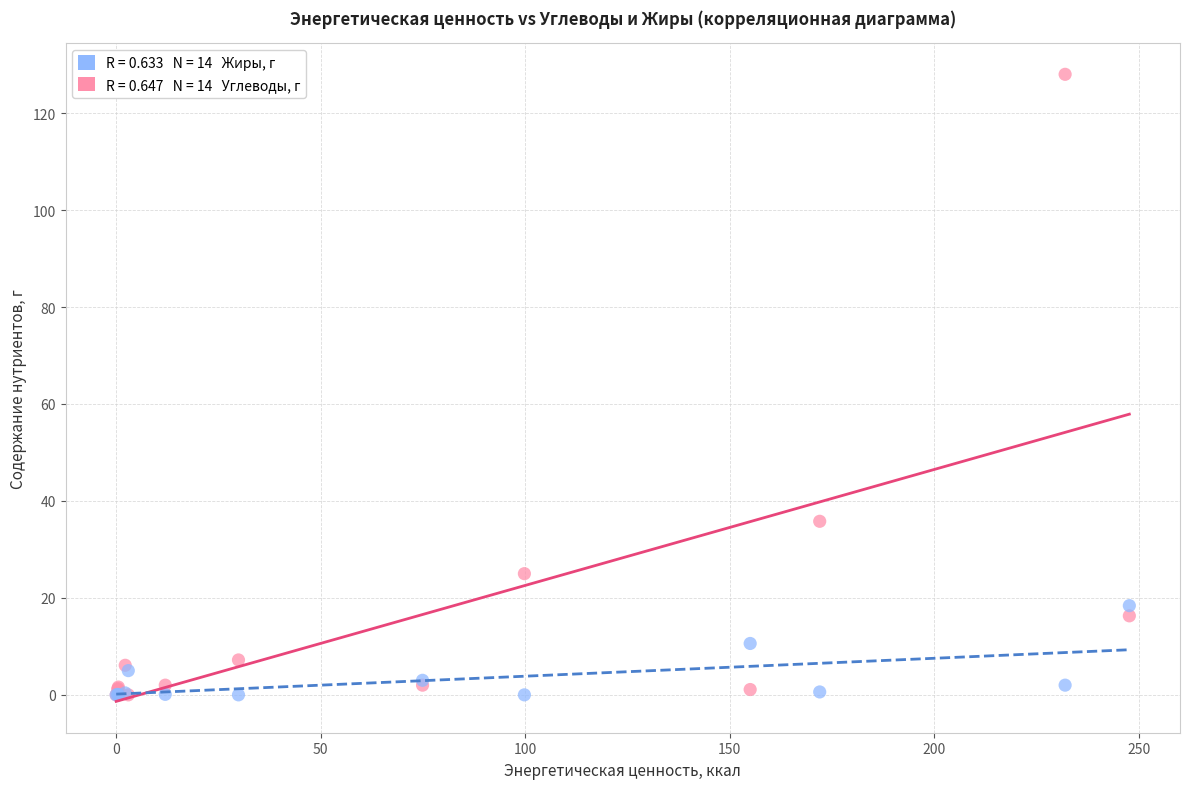

Across all series, what Y value is closest to 64?

35.8